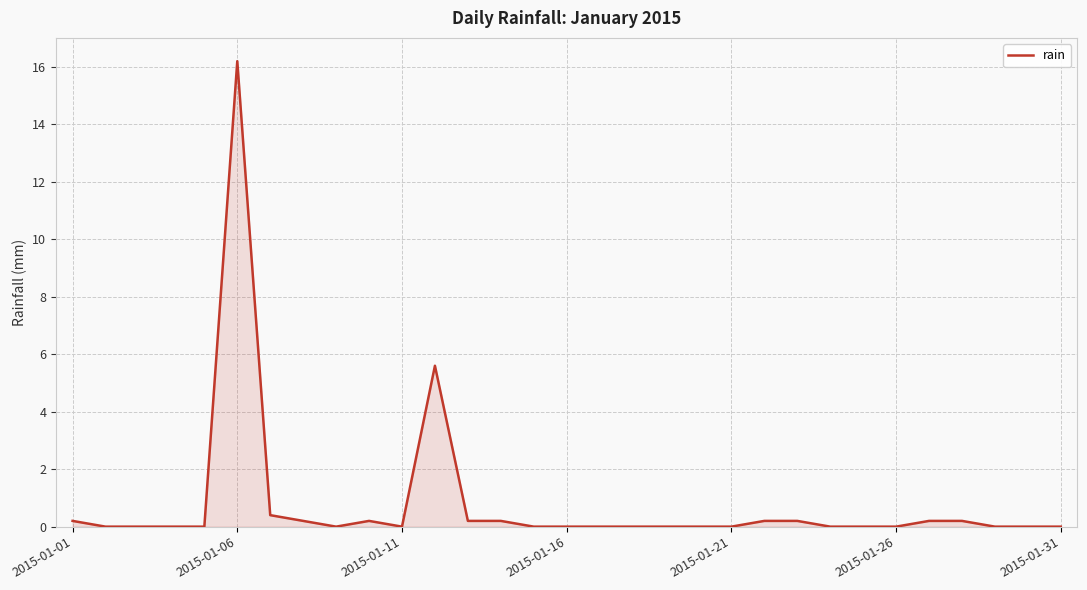

What is the greatest value displayed?

16.2